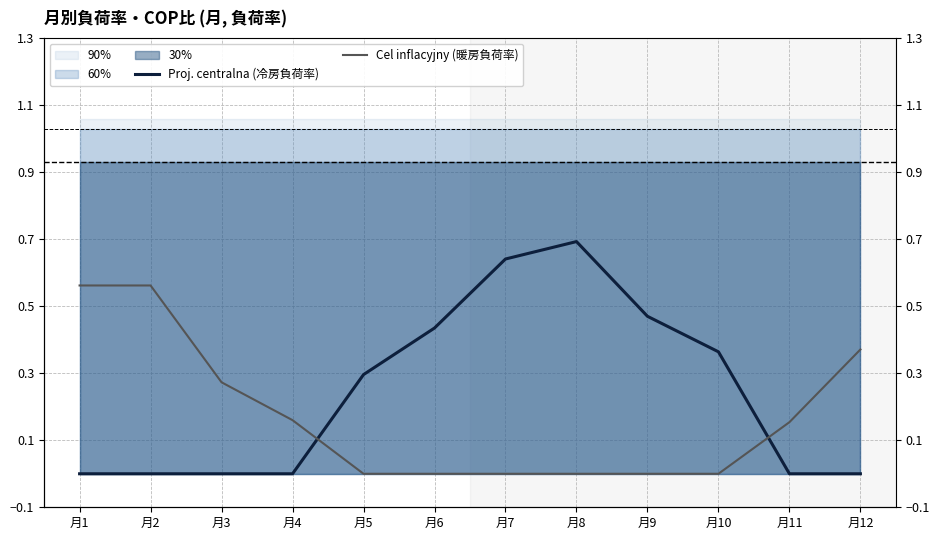

Where is the first local maximum for Proj. centralna (冷房負荷率)?

月8